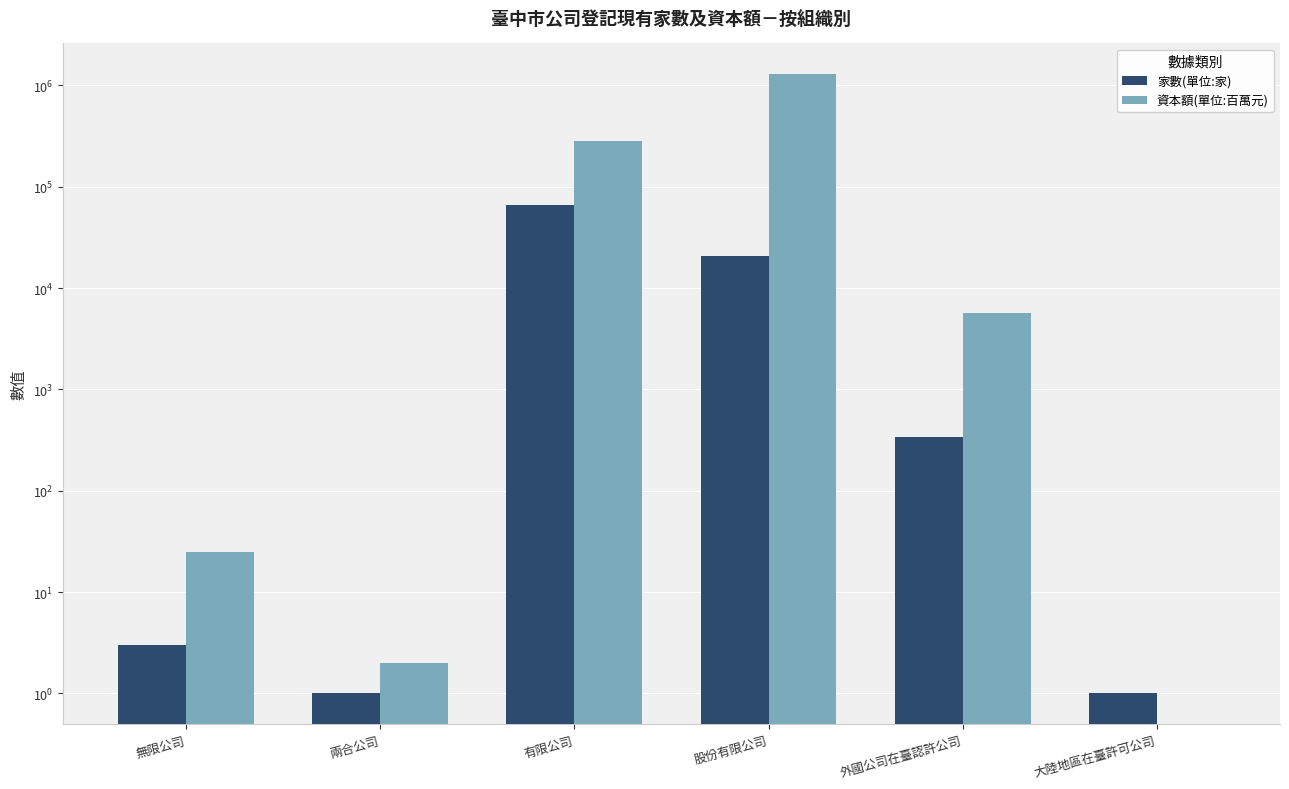

What is the lowest value of the 家數(單位:家) series?

1